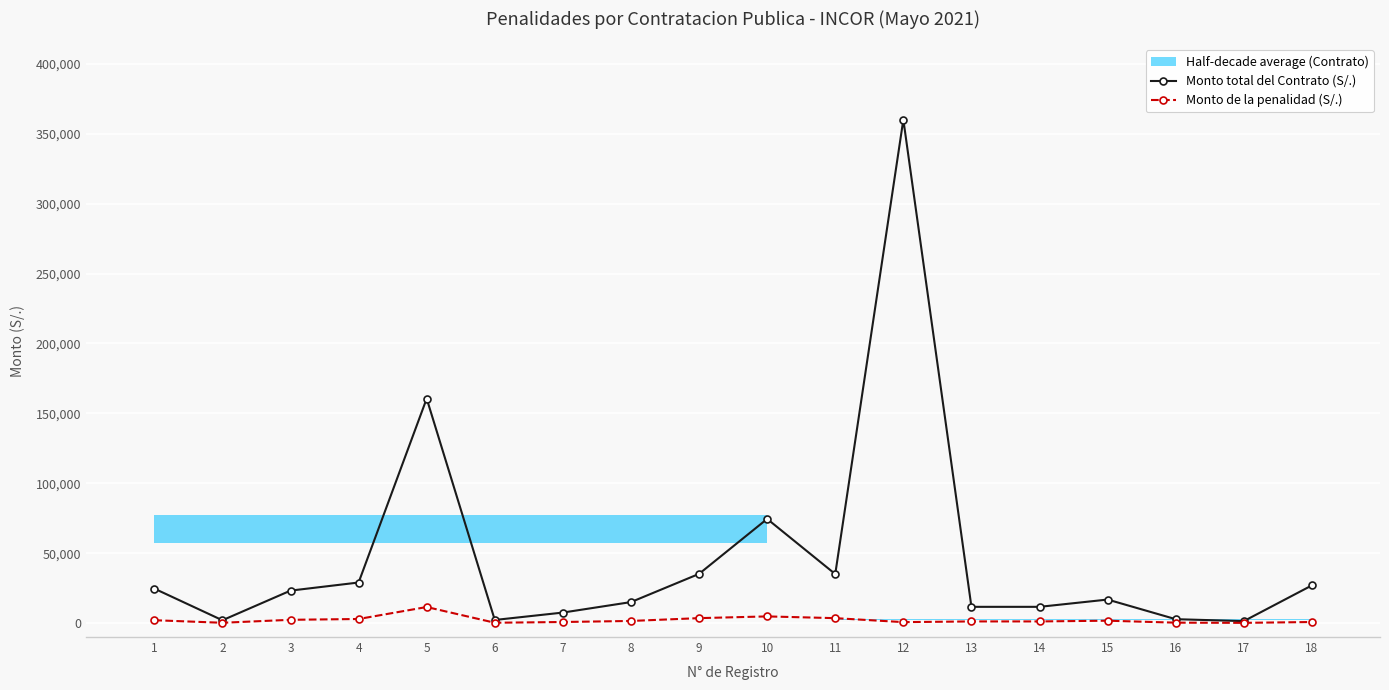

Which category has the highest value across all series?

12